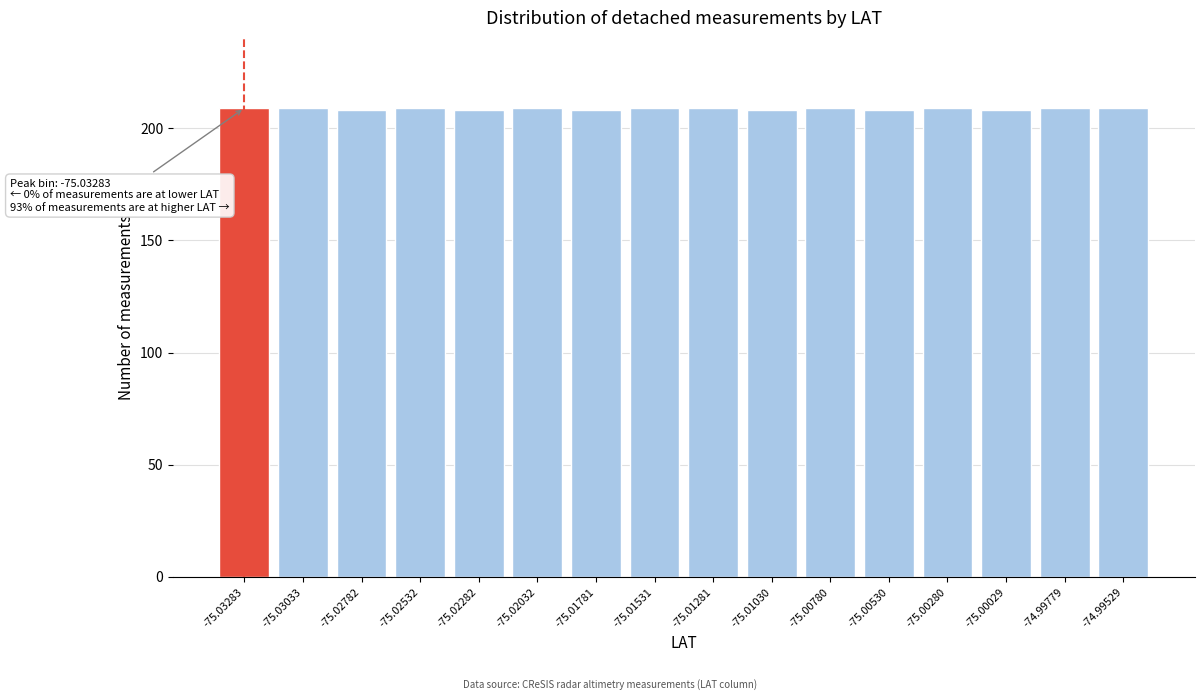

Reading left to right, transcribe all the data shown in this chart.

209	209	208	209	208	209	208	209	209	208	209	208	209	208	209	209